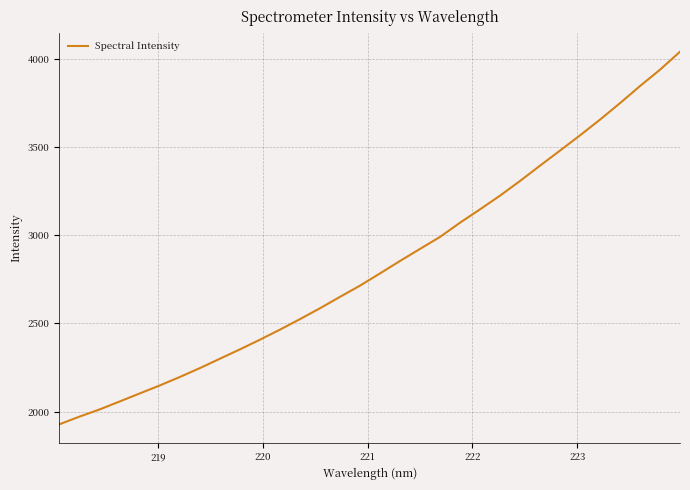

What is the greatest value displayed?

4039.8